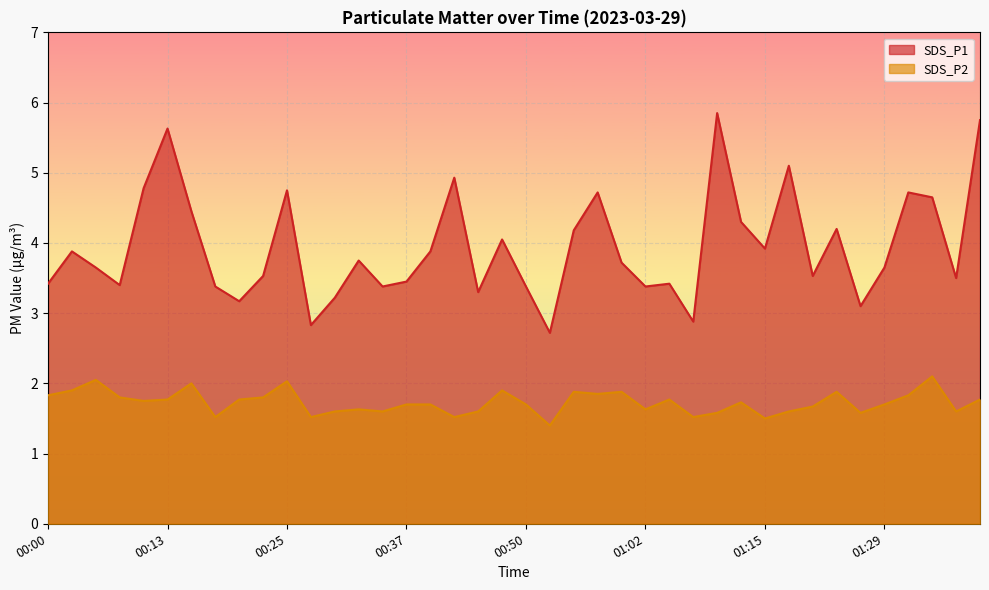

What is the minimum value shown in the chart?

1.4